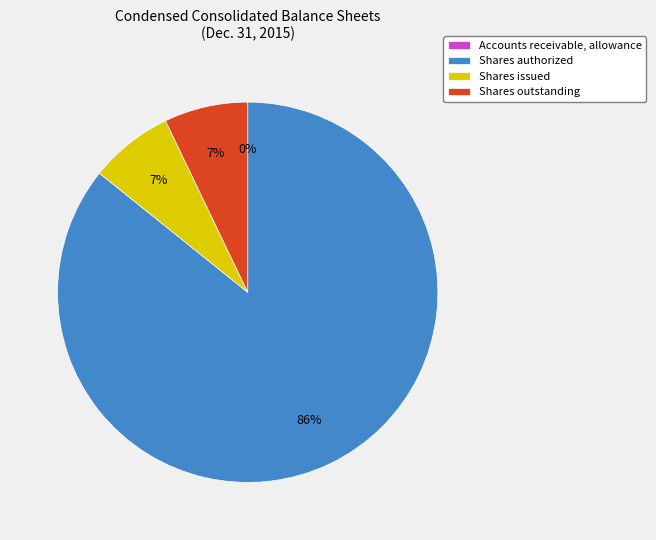

To the nearest percent, what is the average slice percentage?

25%